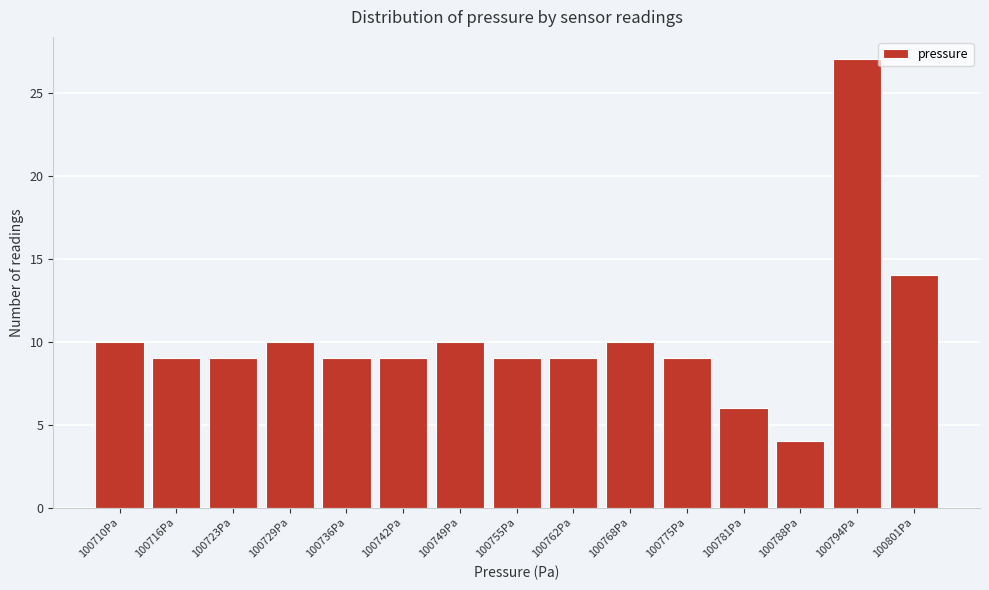

Reading left to right, transcribe all the data shown in this chart.

100710Pa=10	100716Pa=9	100723Pa=9	100729Pa=10	100736Pa=9	100742Pa=9	100749Pa=10	100755Pa=9	100762Pa=9	100768Pa=10	100775Pa=9	100781Pa=6	100788Pa=4	100794Pa=27	100801Pa=14